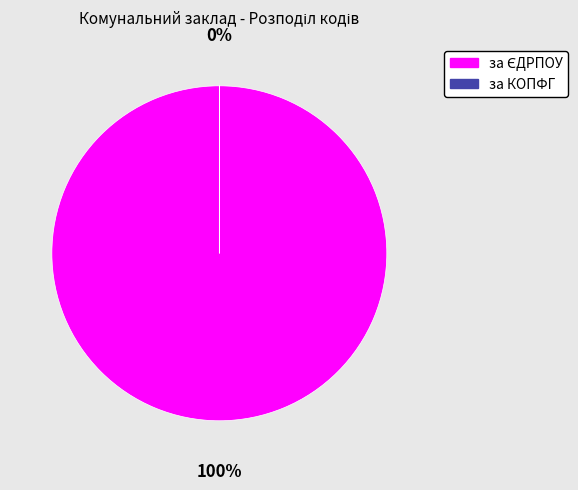

What is the largest slice in the pie chart?

за ЄДРПОУ